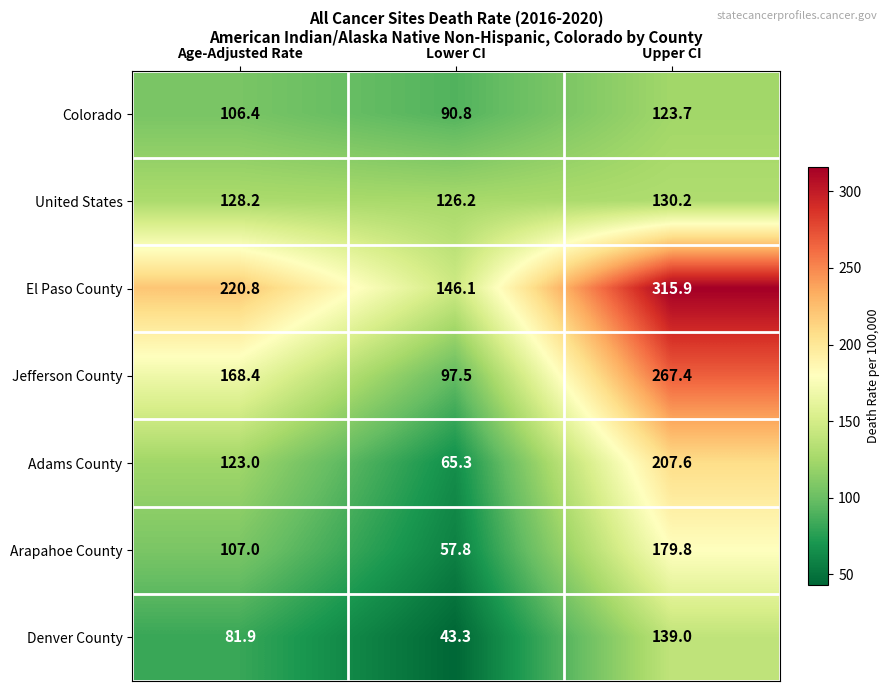

The El Paso County series shows 135.6 at Upper CI. True or false?

False